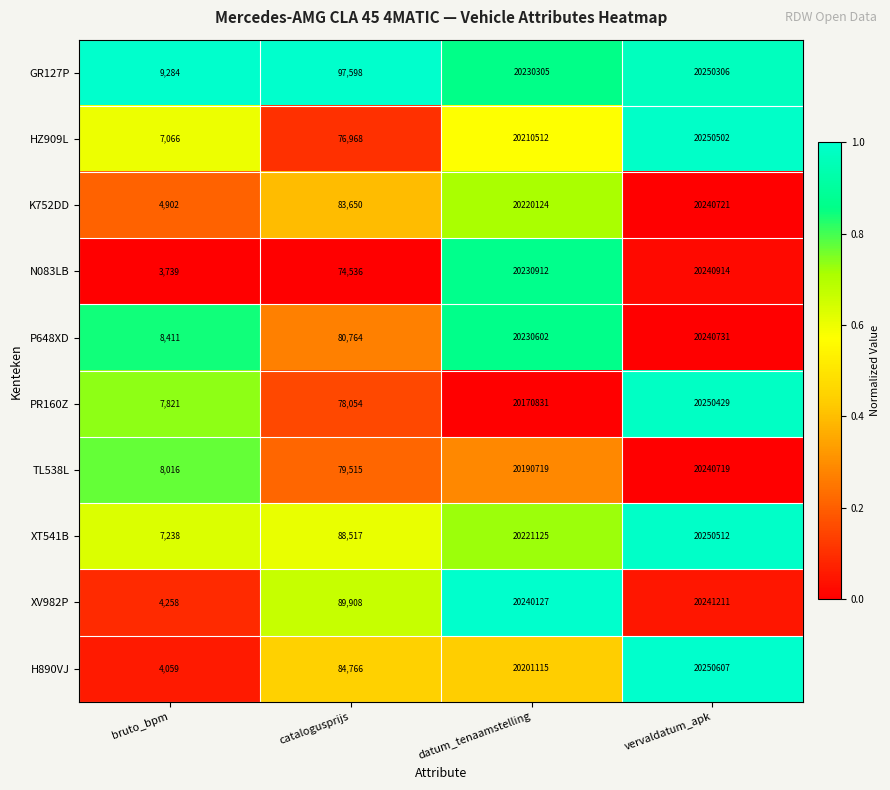

Where is P648XD nearest to the value 10124571?

catalogusprijs